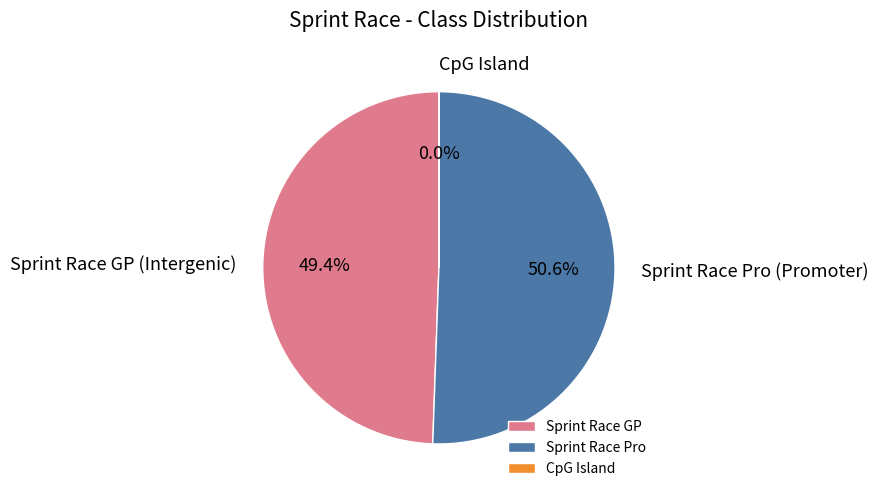

Which slice is the largest?

Sprint Race Pro